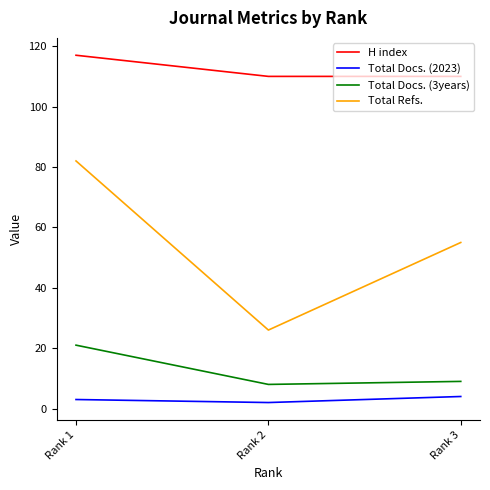

What is the total value across all series at Rank 2?

146